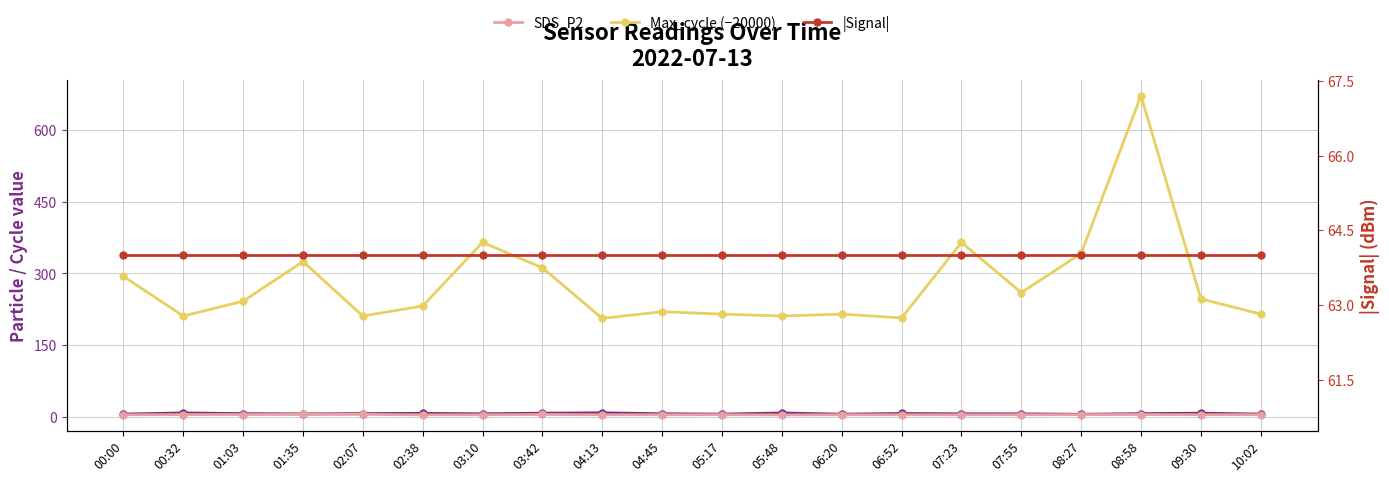

What is the difference between the Max_cycle (−20000) values at 02:07 and 07:23?

154.0